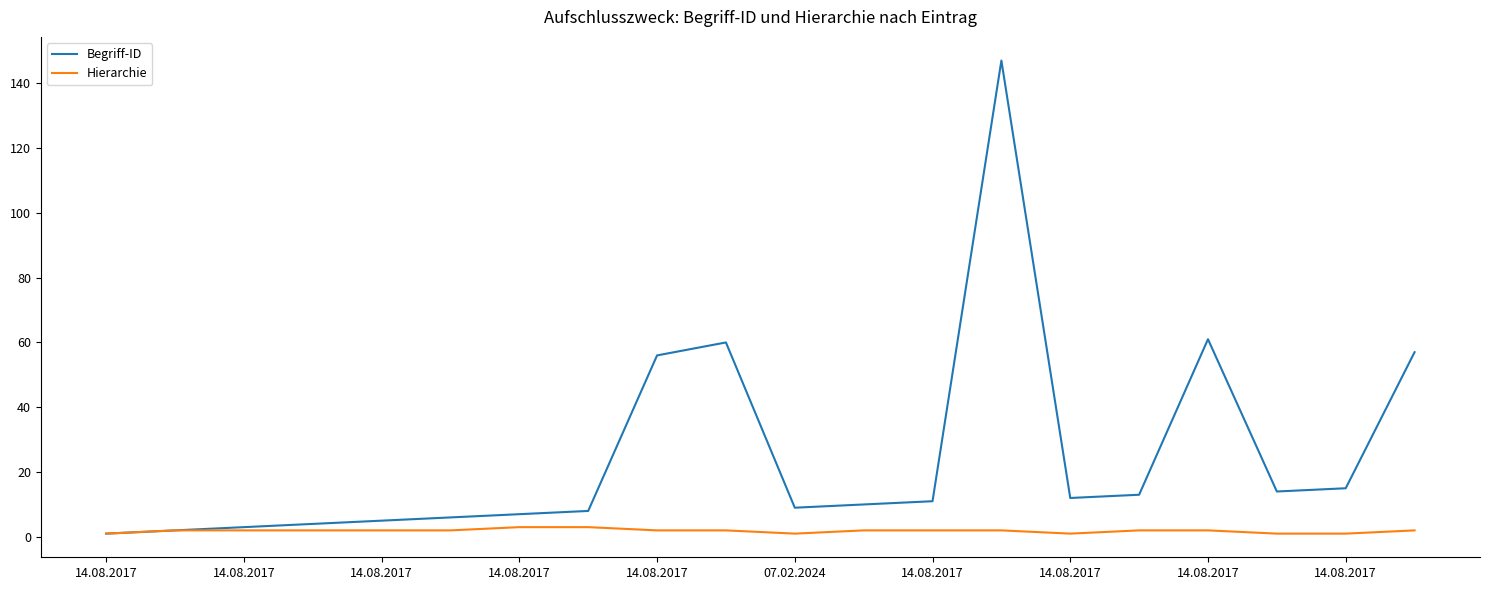

Which series has the widest spread of values?

Begriff-ID